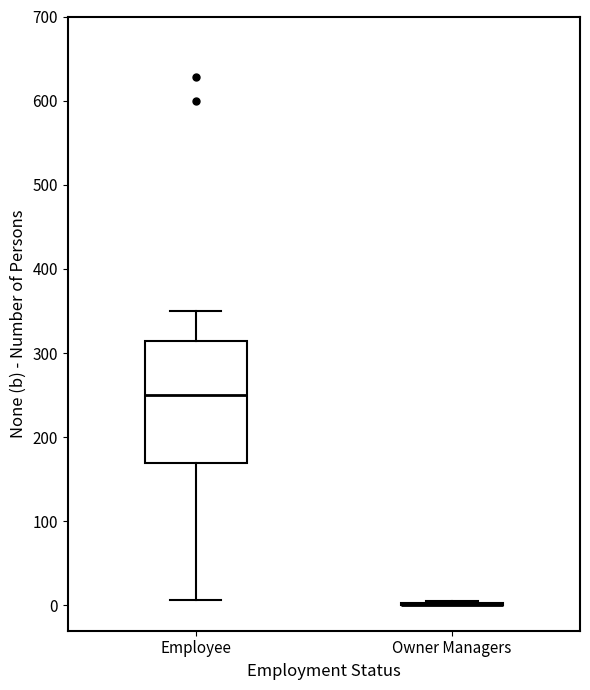

Reading left to right, transcribe this box plot: for each box, give where its median line is, the range the box spans, and where its two whiskers end, as read against the y-axis. The values are not printed on the chart, so give them approximately, as read against the axis.

Employee: median 250, box 170 to 310, whiskers 10 to 350
Owner Managers: box collapsed to a line at 0, whiskers 0 to 10